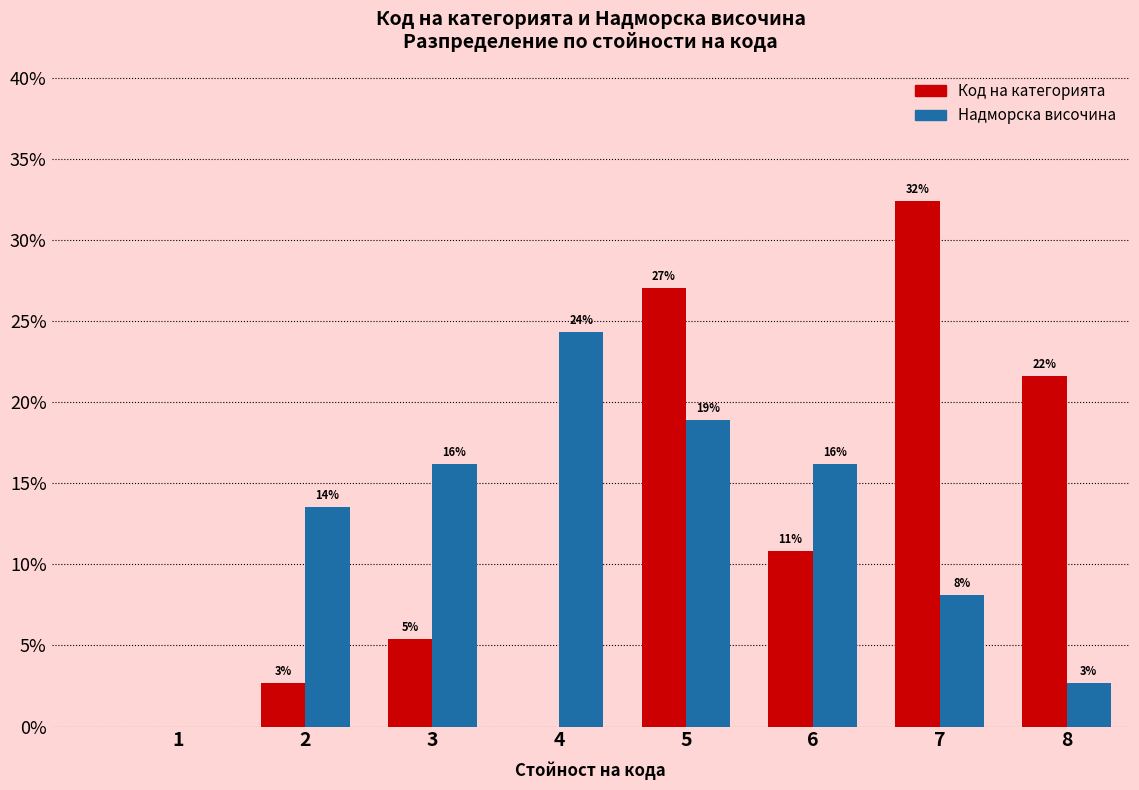

Are the bars grouped side by side (vs. stacked)?

Yes